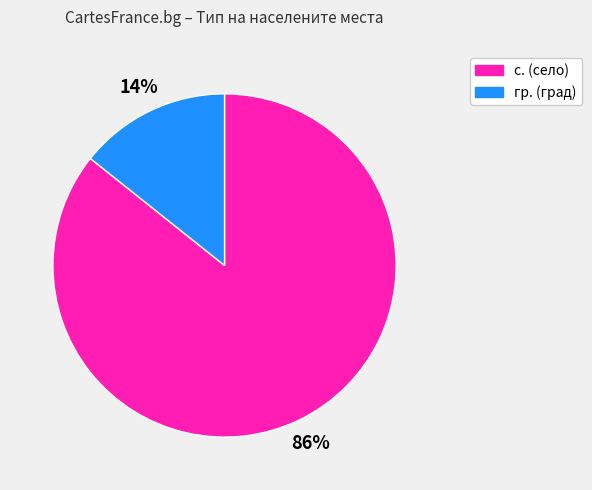

Is it true that гр. is 14% of the pie?

True